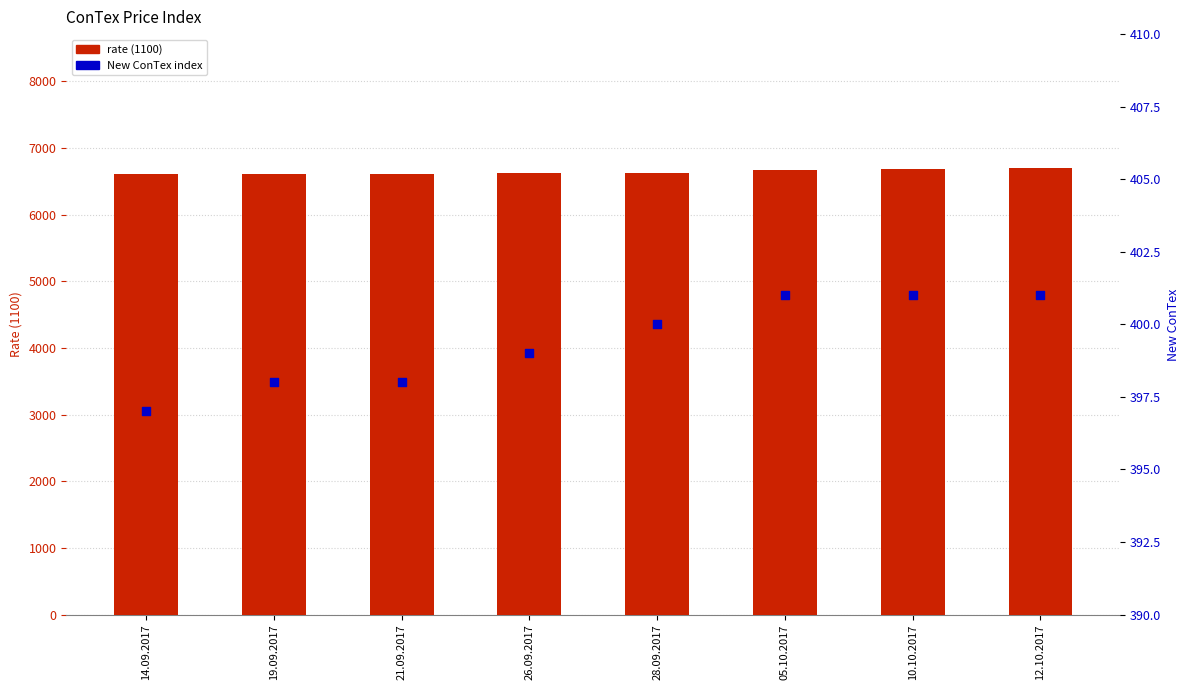

Is the value of 1100 rate at 19.09.2017 greater than the value of New ConTex at 21.09.2017?

Yes